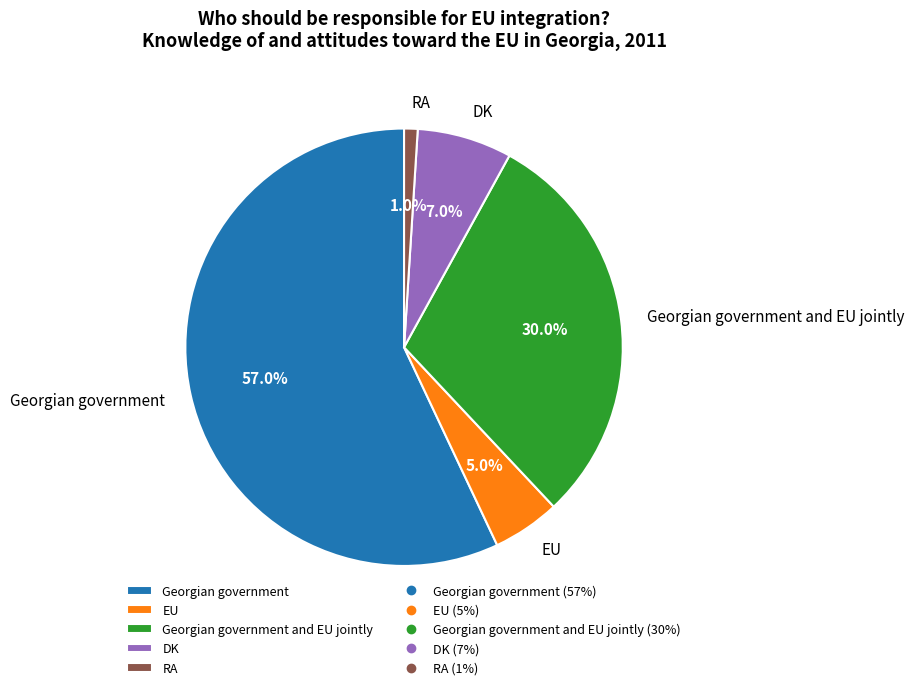

How many slices are in this pie chart?

5